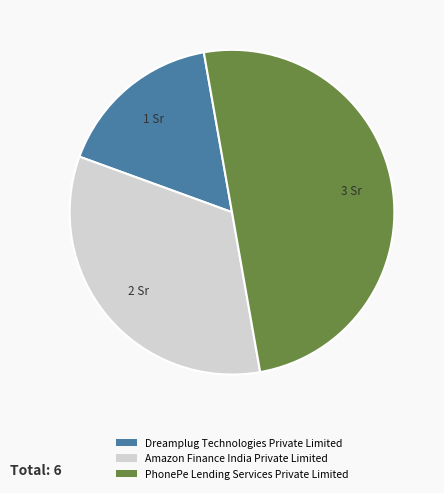

Is it true that Dreamplug Technologies Private Limited is 17% of the pie?

True